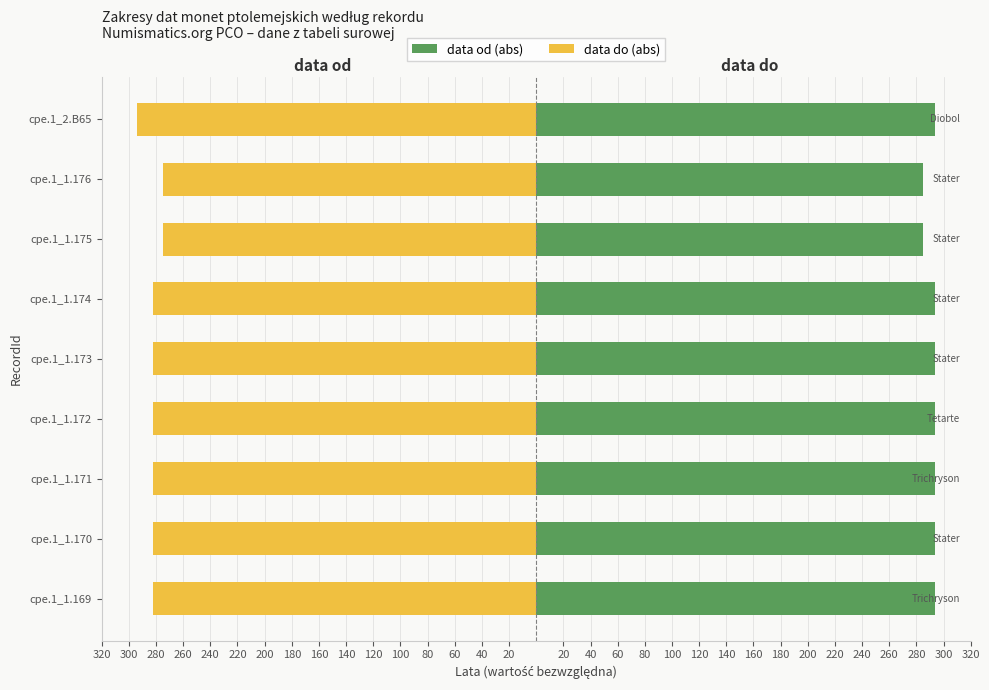

What is the difference between the maximum and second lowest values in the data od (abs) series?

9